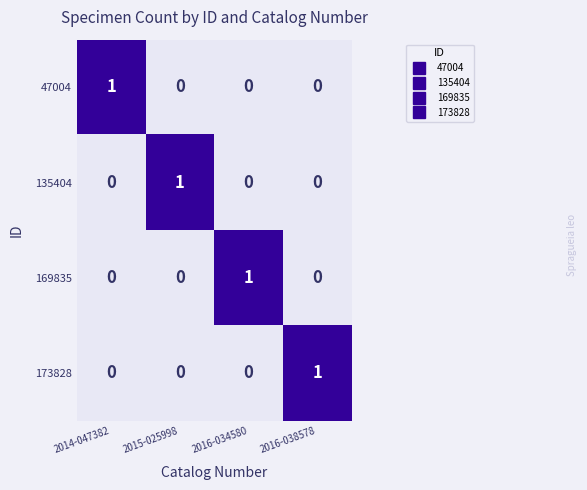

Is the value of 173828 at 2016-038578 greater than the value of 47004 at 2015-025998?

Yes